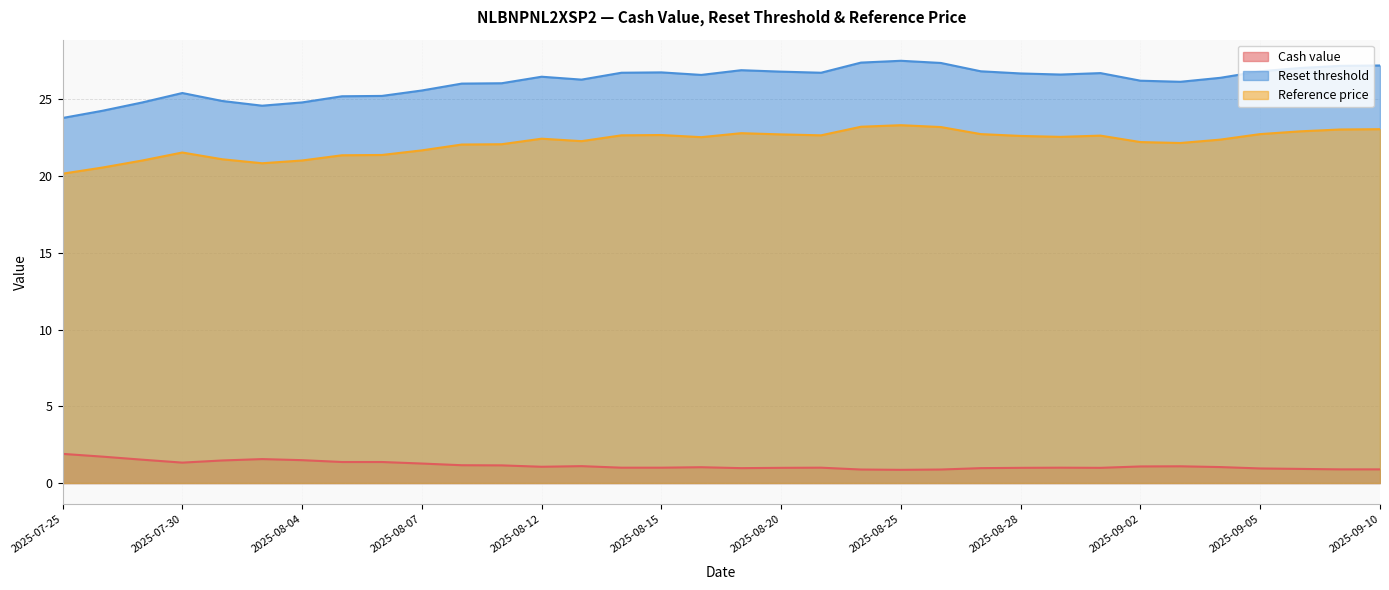

How many lines are shown in the chart?

3